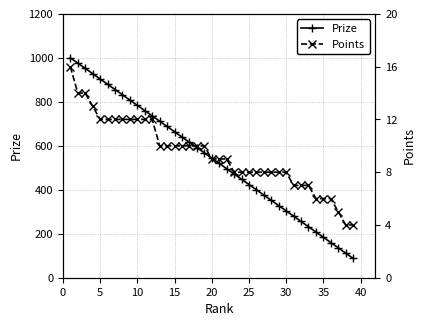

Reading left to right, transcribe all the data shown in this chart.

Prize: 1000	976	952	928	904	880	856	832	808	784	760	736	712	688	664	640	616	592	568	544	520	496	472	448	424	400	376	352	328	304	280	256	232	208	184	160	136	112	88
Points: 16	14	14	13	12	12	12	12	12	12	12	12	10	10	10	10	10	10	10	9	9	9	8	8	8	8	8	8	8	8	7	7	7	6	6	6	5	4	4